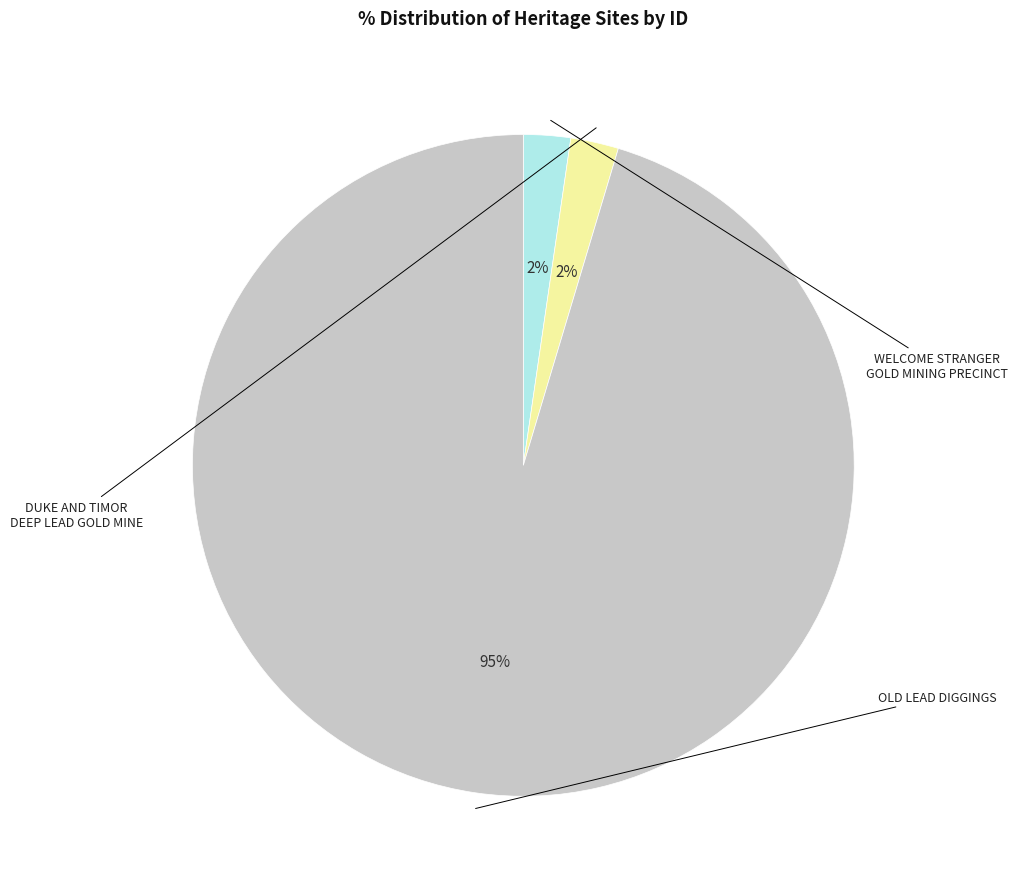

Approximately how many times larger is the value at WELCOME STRANGER GOLD MINING PRECINCT compared to DUKE AND TIMOR DEEP LEAD GOLD MINE?

1.0